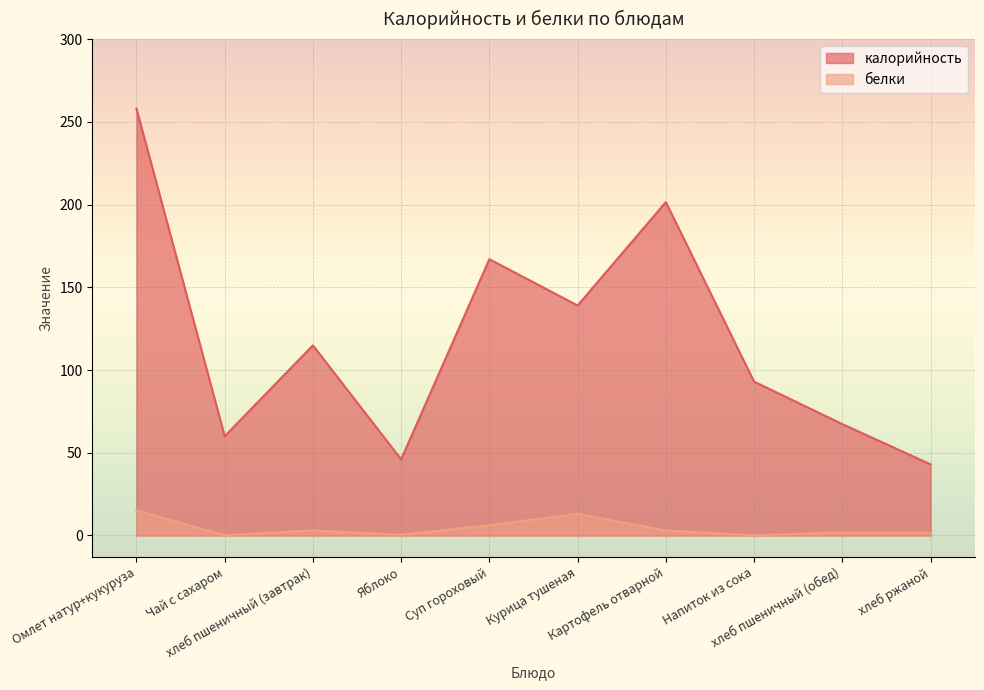

What value does the белки series have at Суп гороховый?

6.2